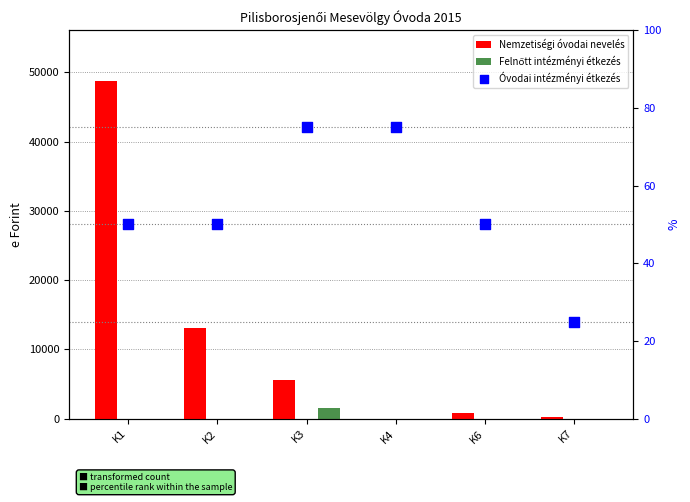

What is the total value across all series at K1?

48838